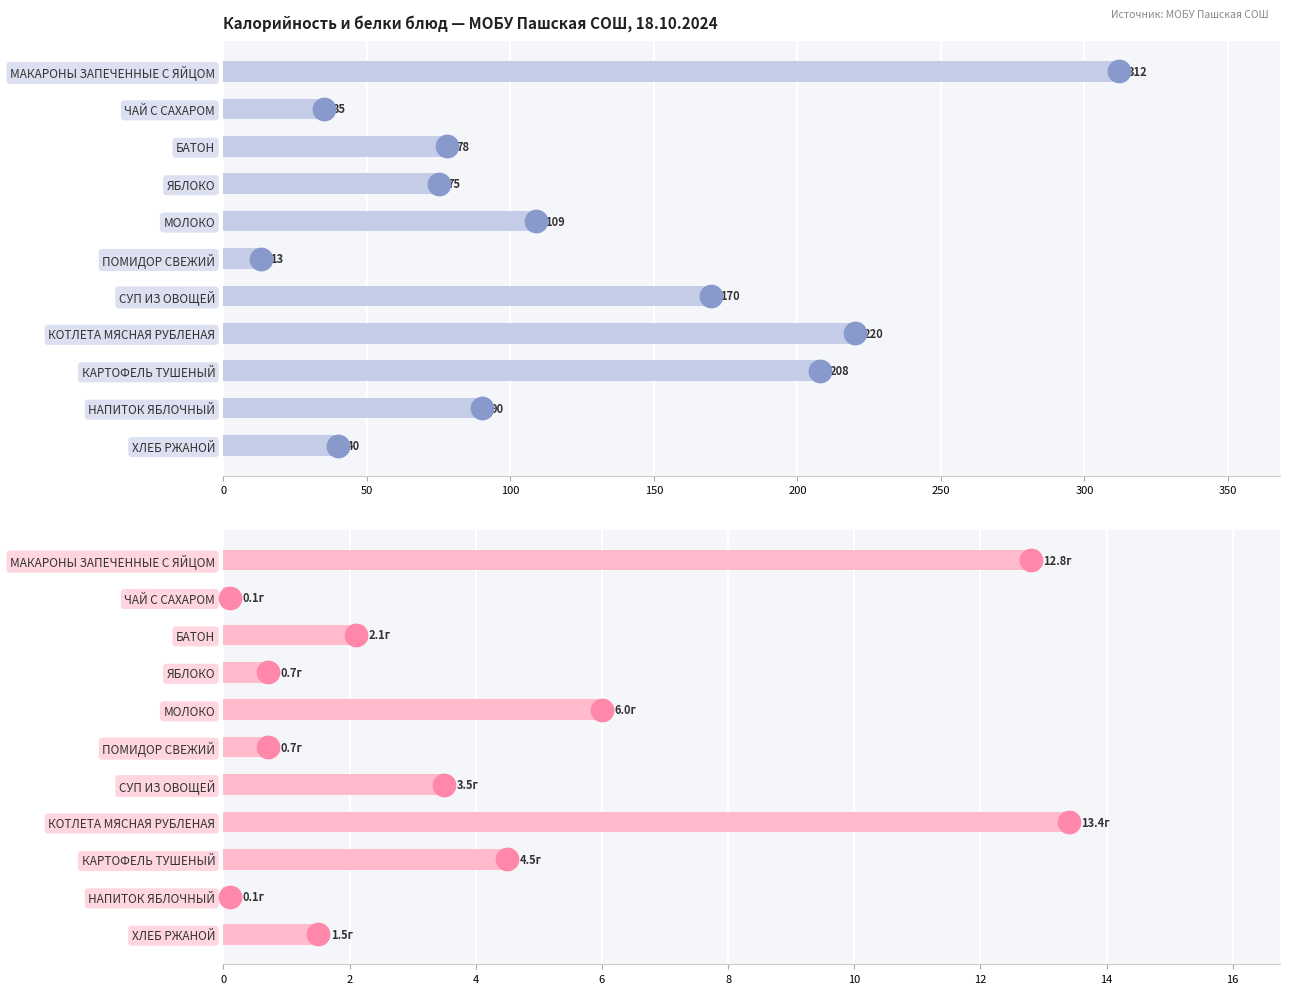

What are all the series names shown in the legend?

Калорийность, Белки (г)